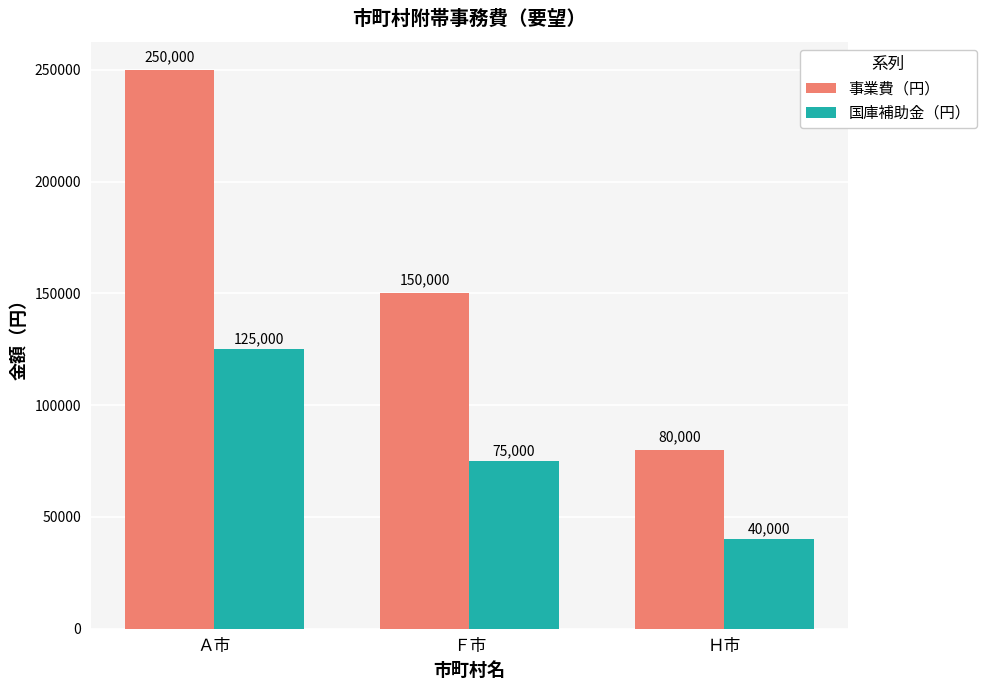

Reading right to left, extract all data points from this chart.

事業費（円）: Ｈ市=80000	Ｆ市=150000	Ａ市=250000
国庫補助金（円）: Ｈ市=40000	Ｆ市=75000	Ａ市=125000